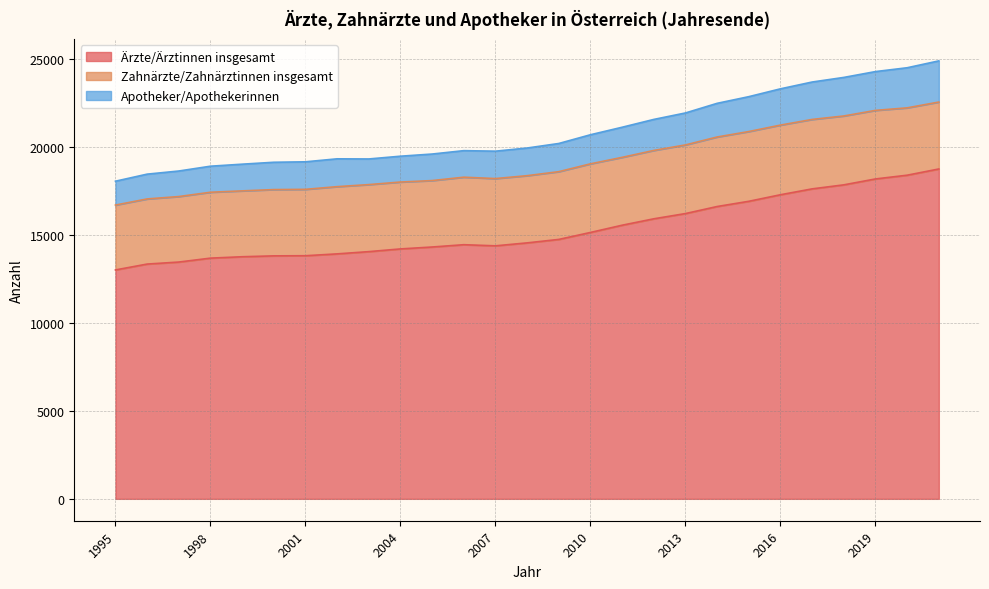

How many lines are shown in the chart?

3